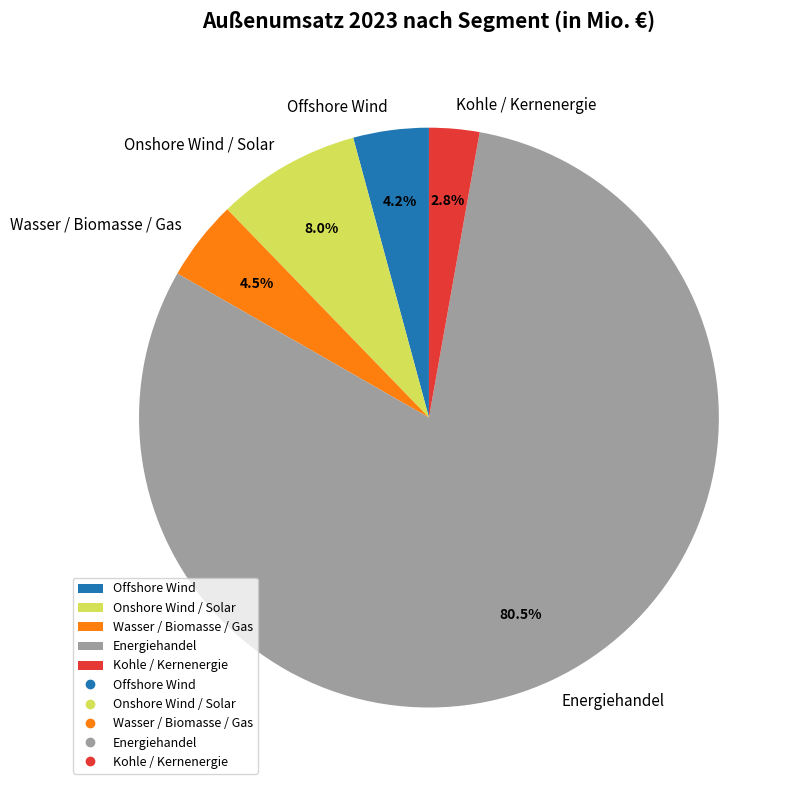

Do Kohle / Kernenergie and Wasser / Biomasse / Gas together represent more than half of the pie?

No